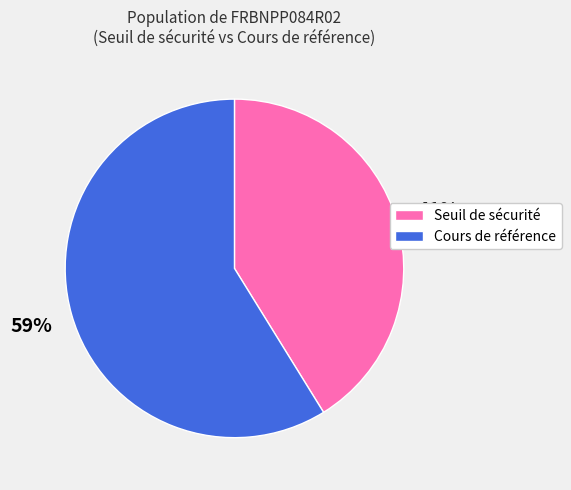

Is the sum of Cours de référence and Seuil de sécurité greater than half?

Yes